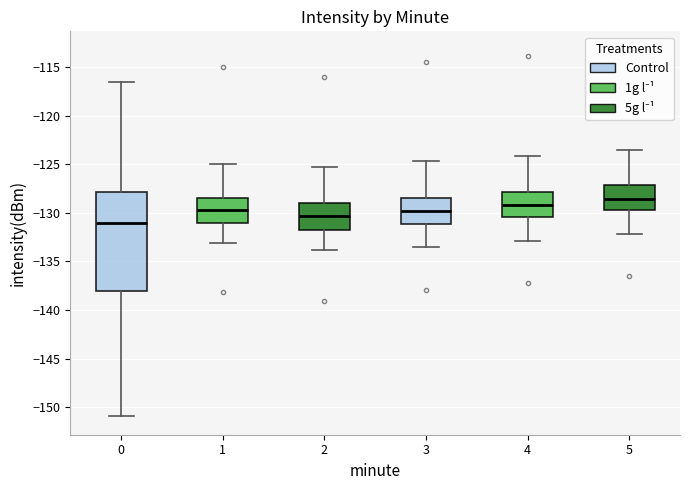

Where does the lower whisker of the box at x = 3 end on the y-axis? The values are not printed on the chart, so give them approximately, as read against the axis.

-133.5